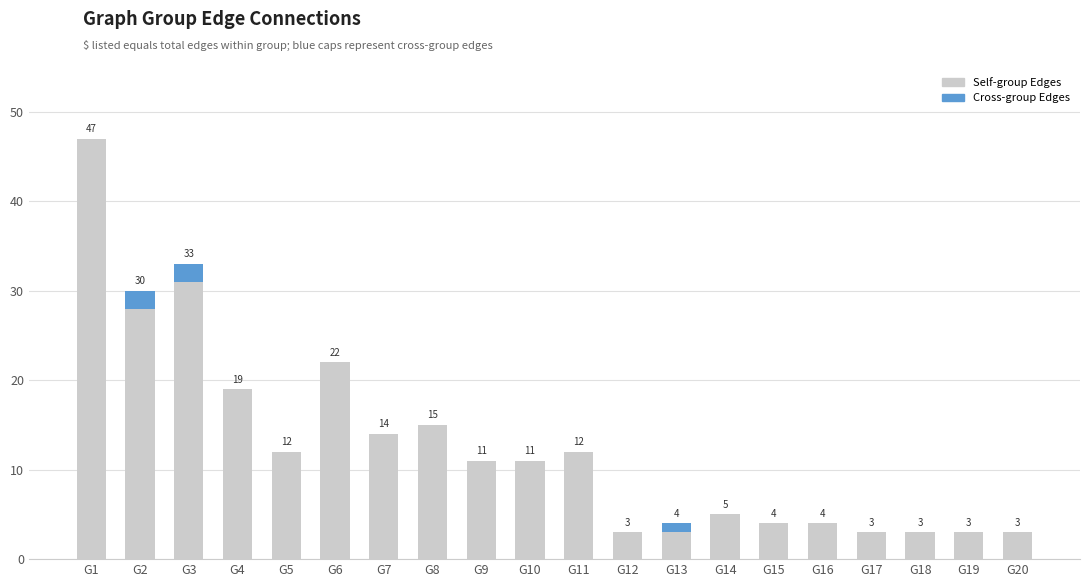

What is the total value across all series at G13?

4